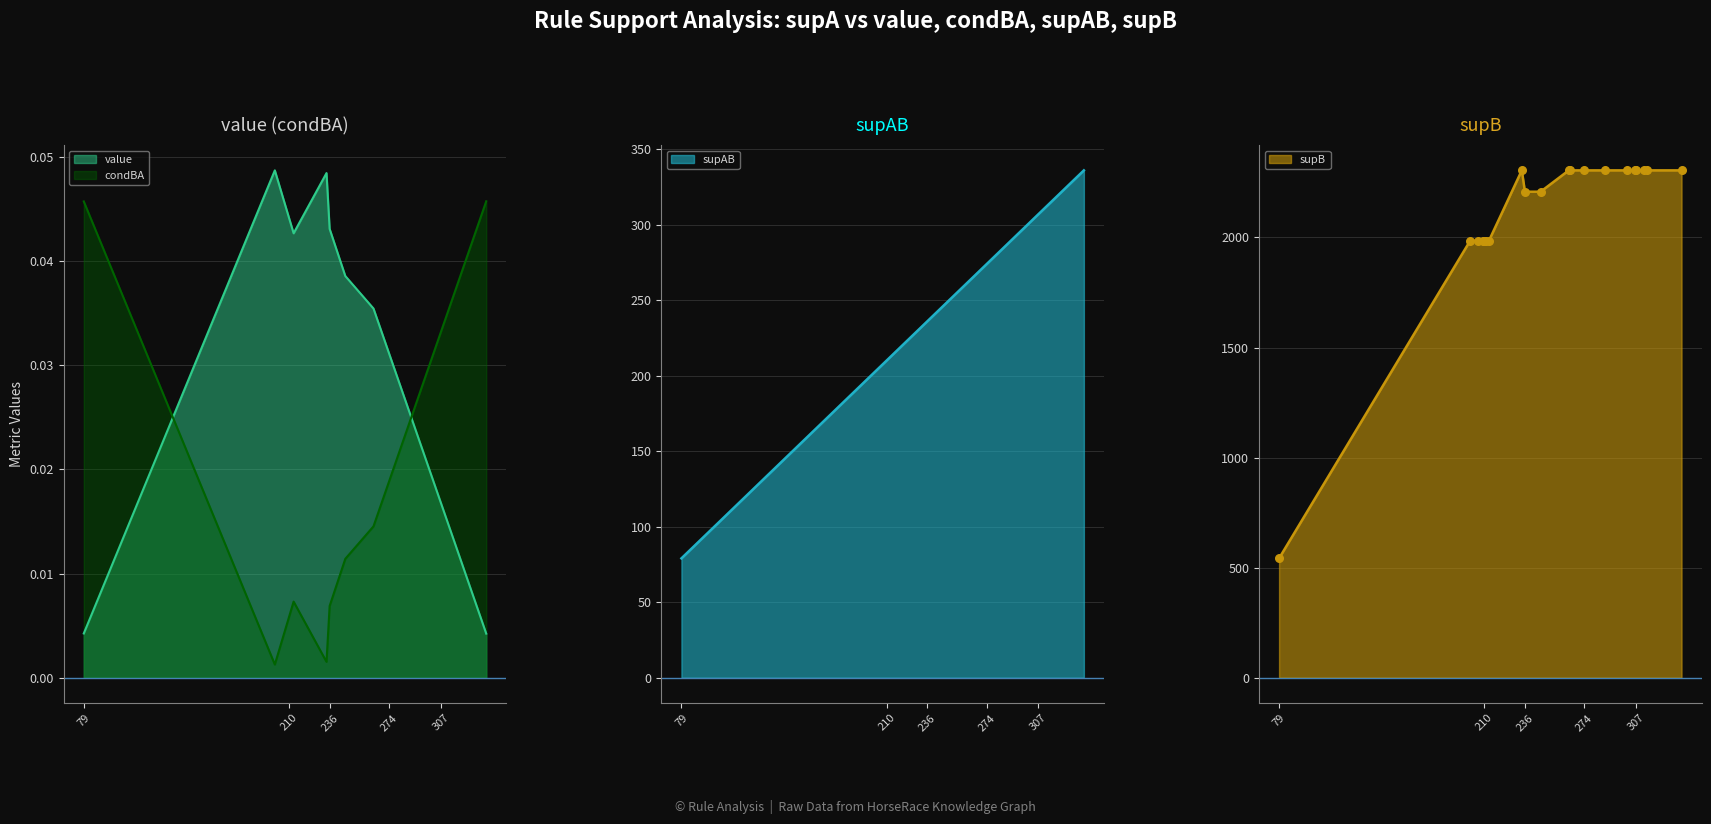

At how many categories does at least one series exceed 0?

20